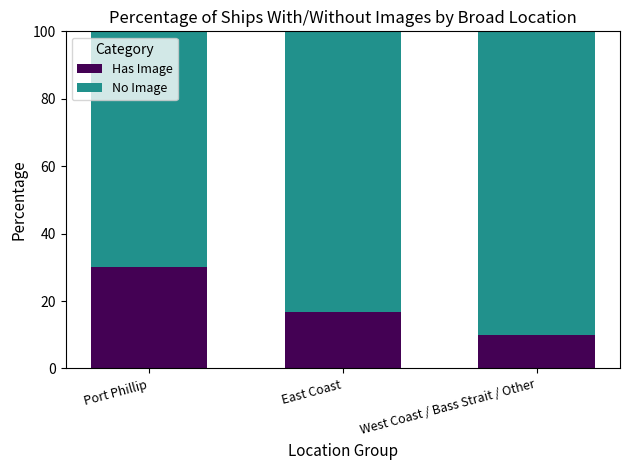

How many values in the Has Image series exceed 16?

2